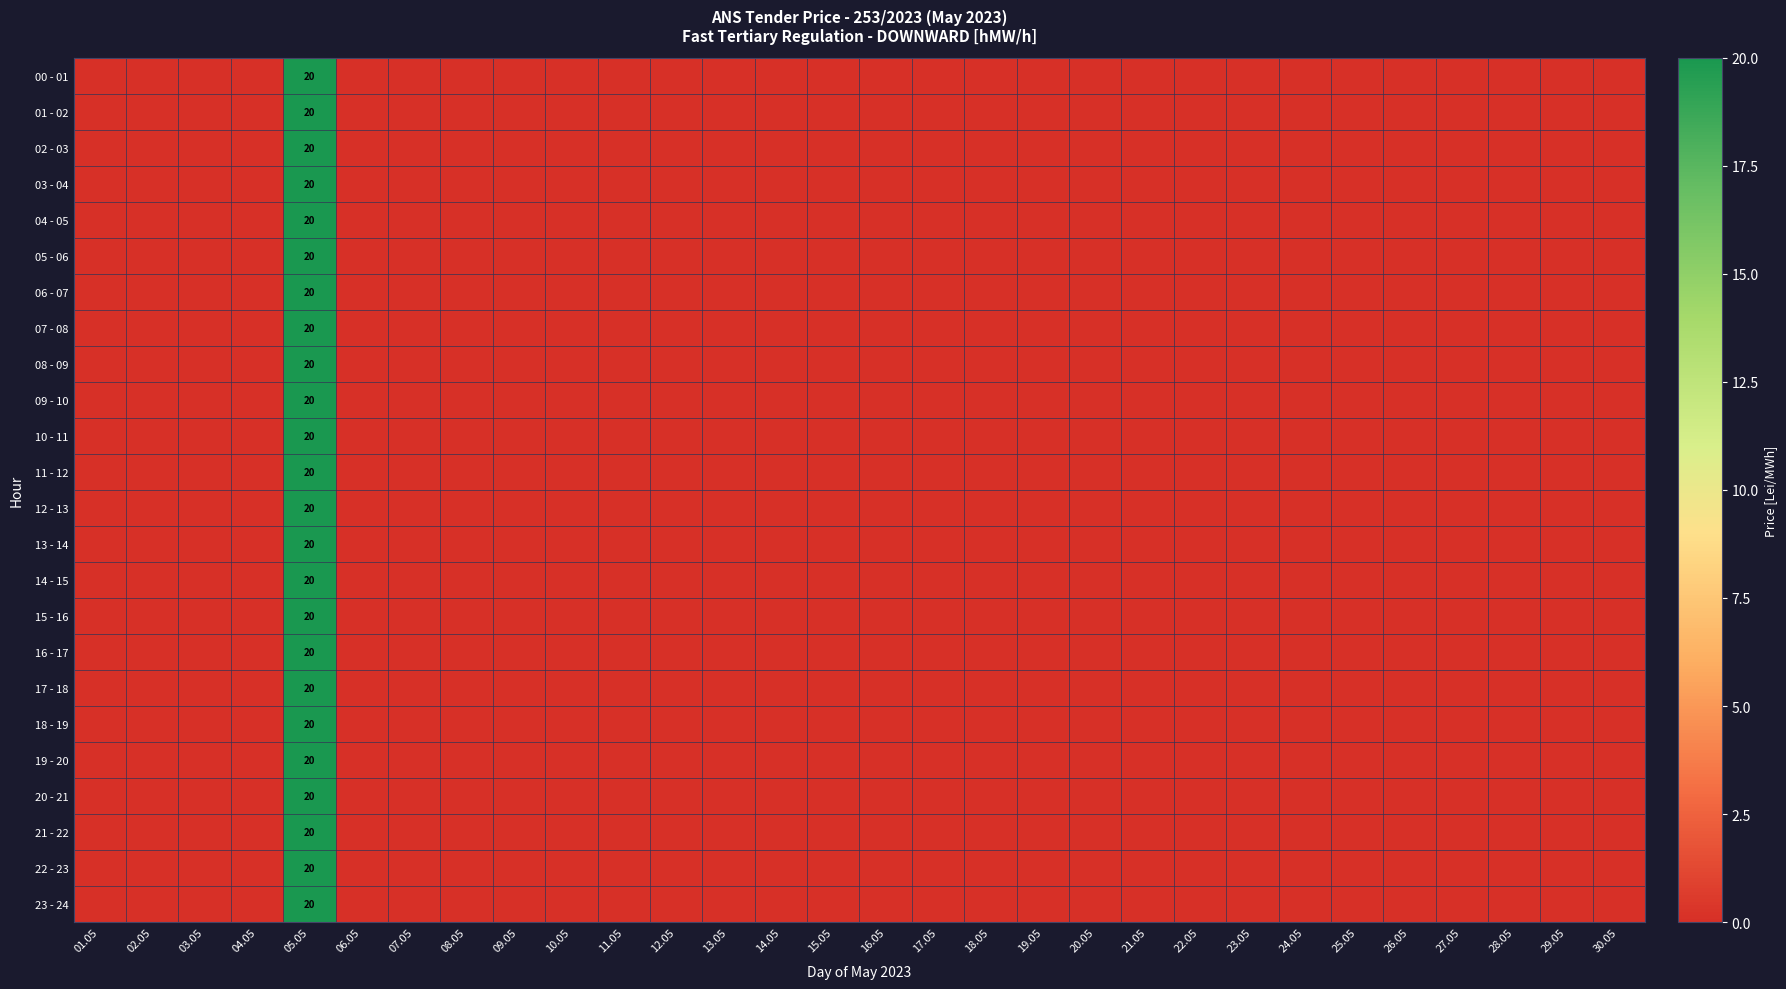

The value of 10 - 11 at 20.05 is 0. True or false?

True